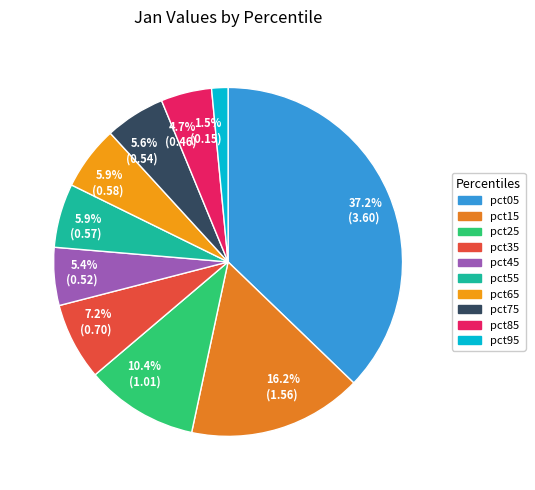

True or false: pct45 accounts for 1% of the total.

False